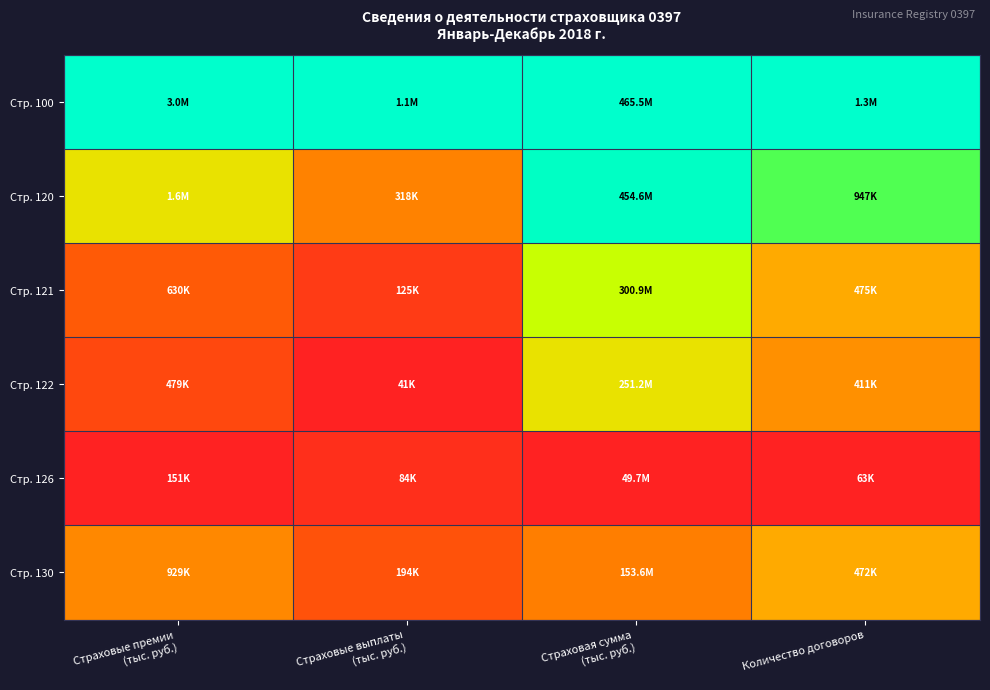

Which series has the largest range (max minus min)?

Стр. 120